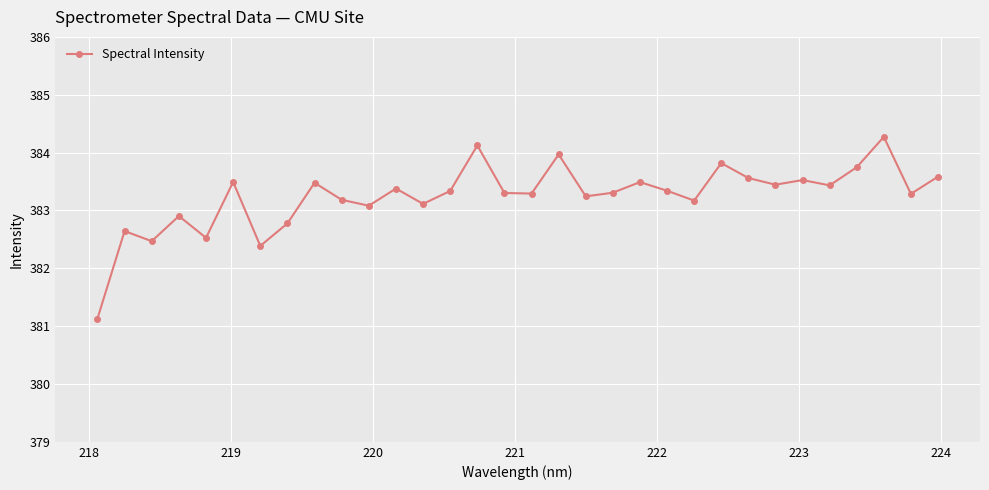

True or false: there are more than 0 points higher than both neighbors.

True